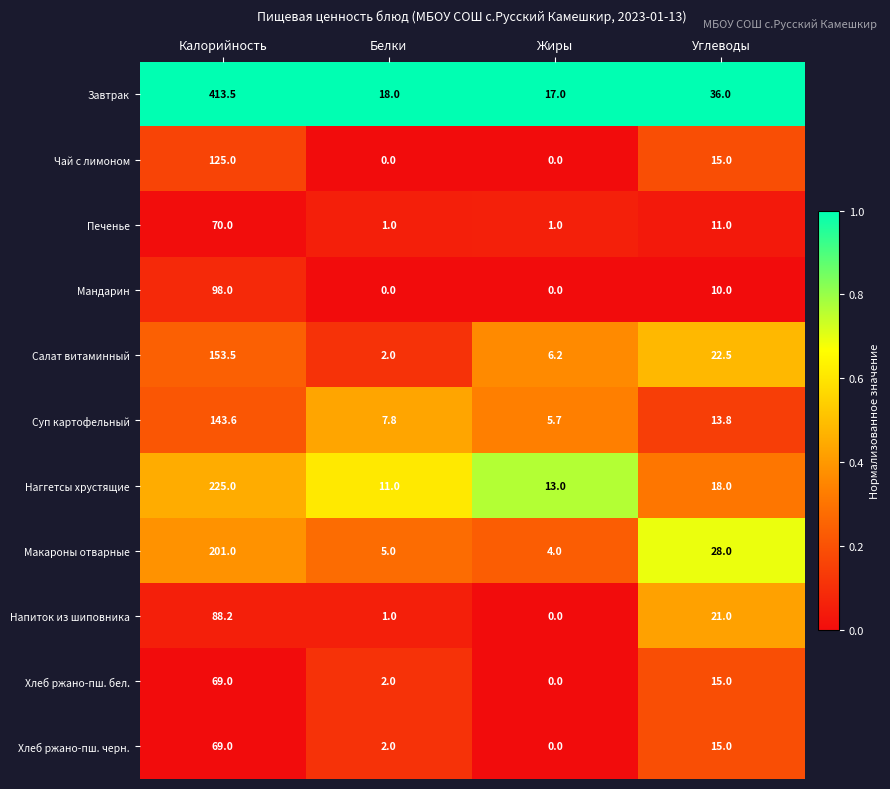

Rank the categories by Хлеб ржано-пш. бел. value from lowest to highest.

Жиры, Белки, Углеводы, Калорийность